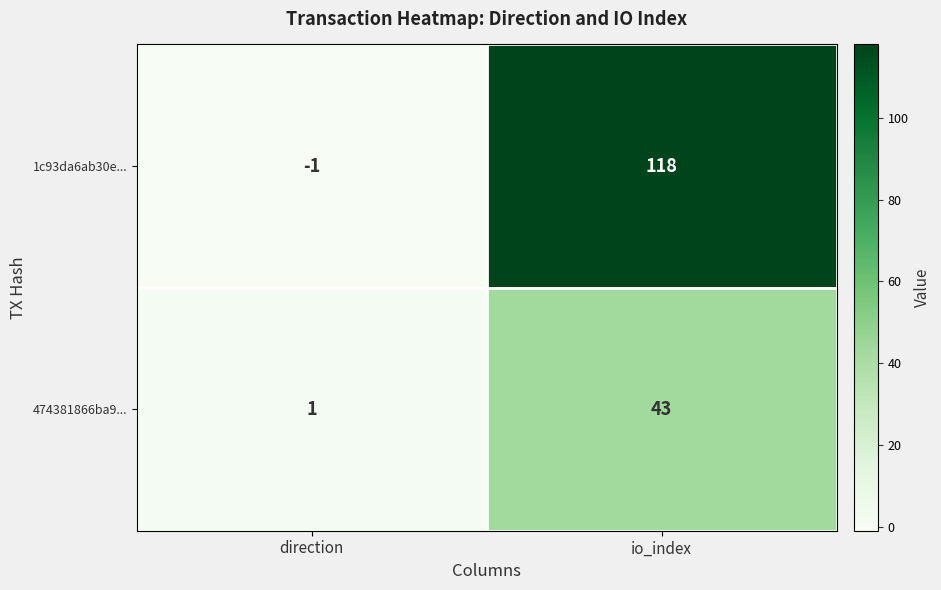

True or false: 1c93da6ab30e... has a value of 55 at io_index.

False